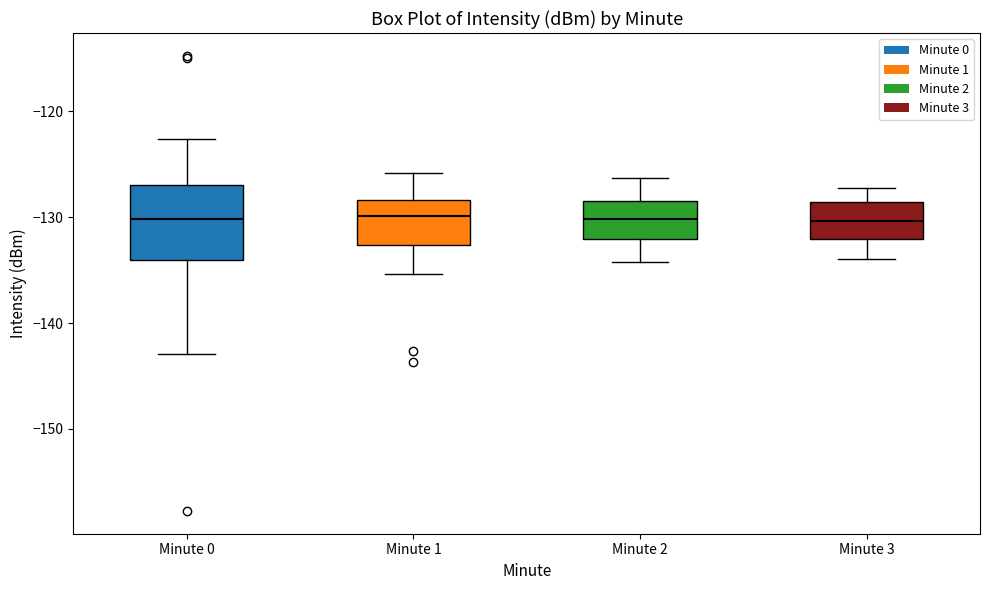

Reading left to right, transcribe this box plot: for each box, give where its median line is, the range the box spans, and where its two whiskers end, as read against the y-axis. The values are not printed on the chart, so give them approximately, as read against the axis.

Minute 0: median -130, box -134 to -127, whiskers -143 to -123
Minute 1: median -130, box -133 to -128, whiskers -135 to -126
Minute 2: median -130, box -132 to -128, whiskers -134 to -126
Minute 3: median -130, box -132 to -129, whiskers -134 to -127